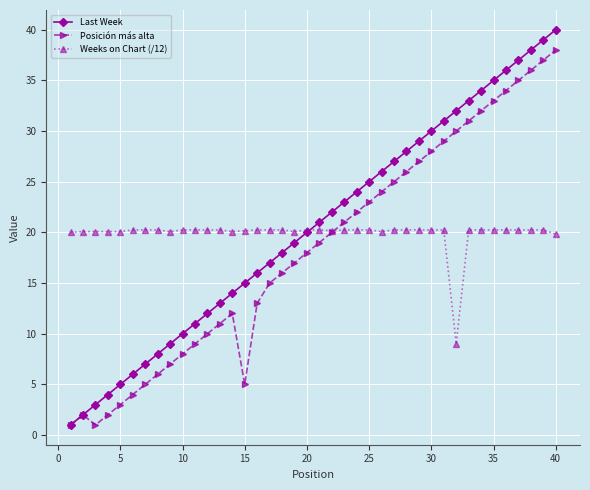

What is the sum of all Last Week values?

820.0